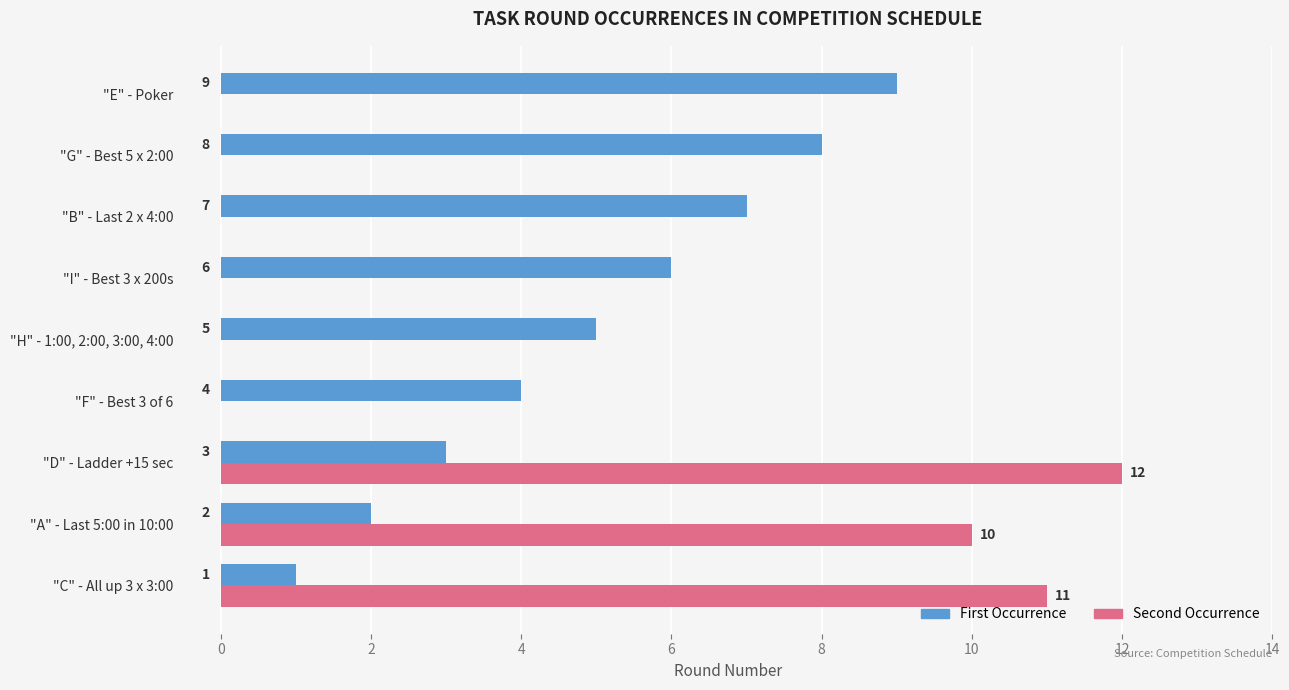

Does the chart contain stacked bars?

No